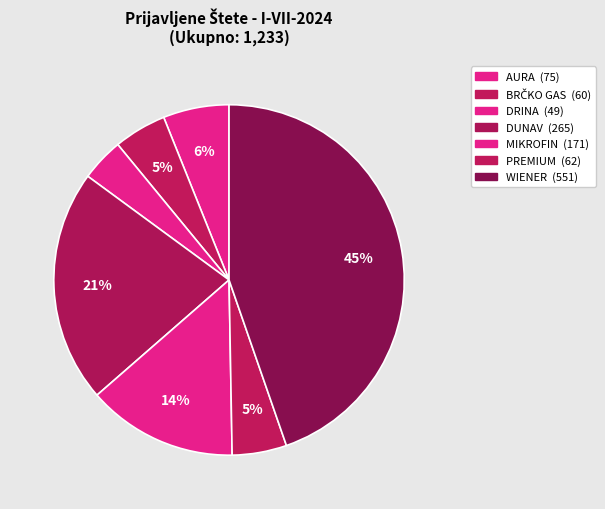

How many slices are in this pie chart?

7